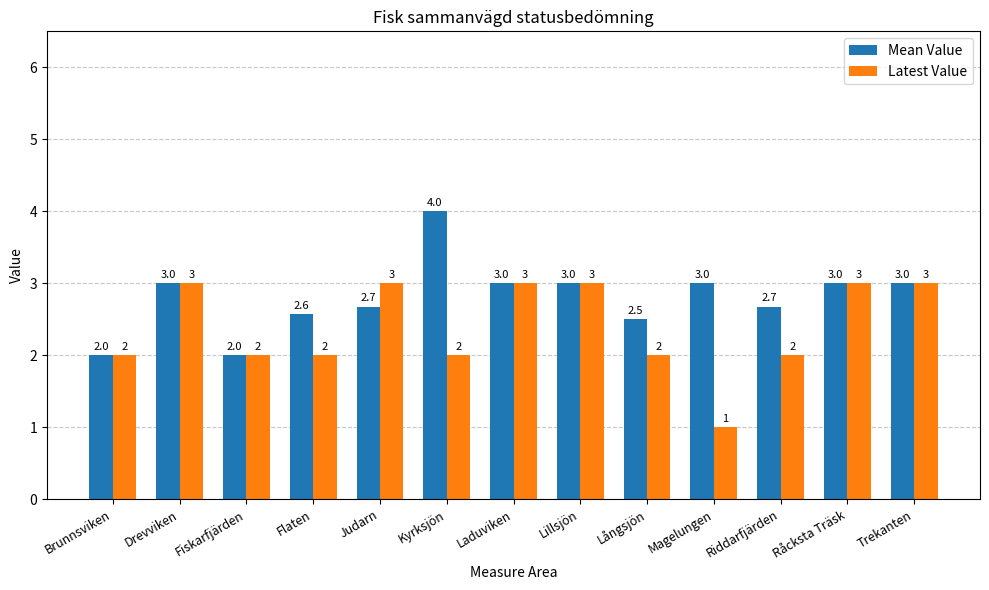

At how many categories does at least one series exceed 1?

13